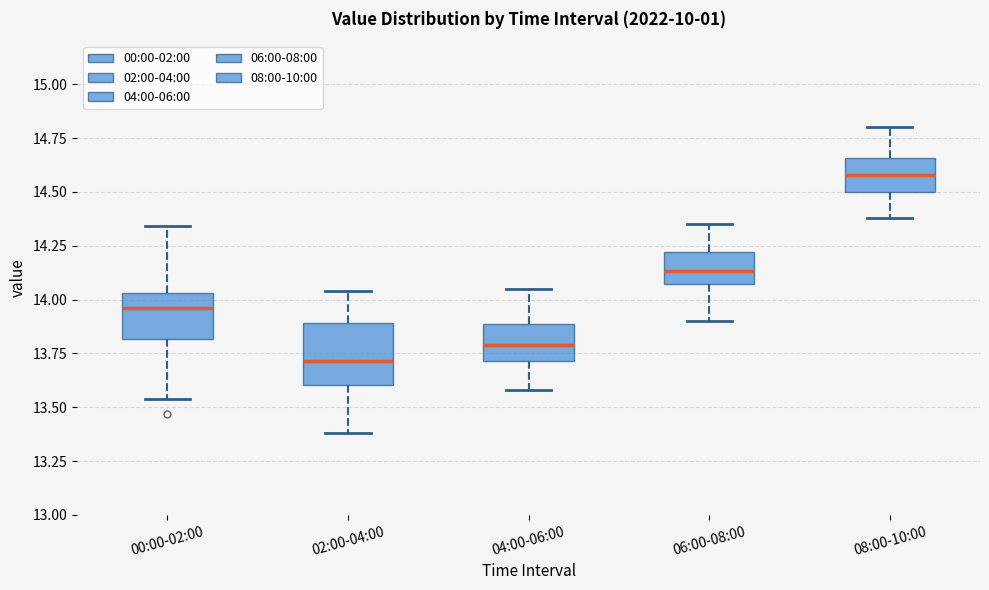

Comparing the boxes themselves (not the whiskers), which one is the tallest?

02:00-04:00